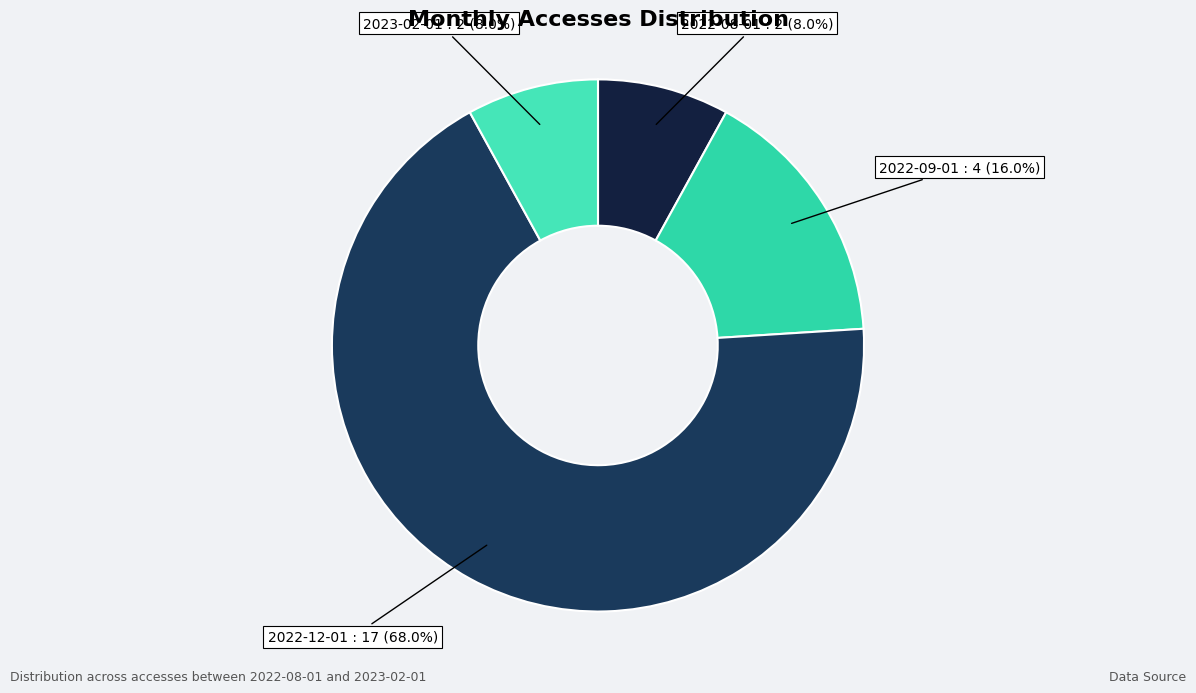

Count the number of slices in the pie.

4